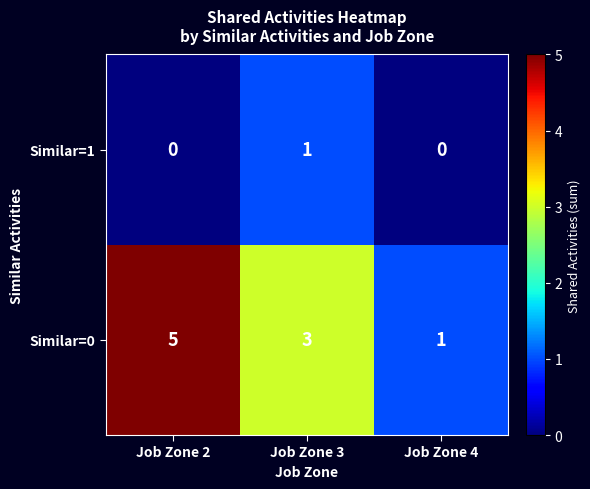

What is the difference between the maximum and minimum values in the Similar=0 series?

4